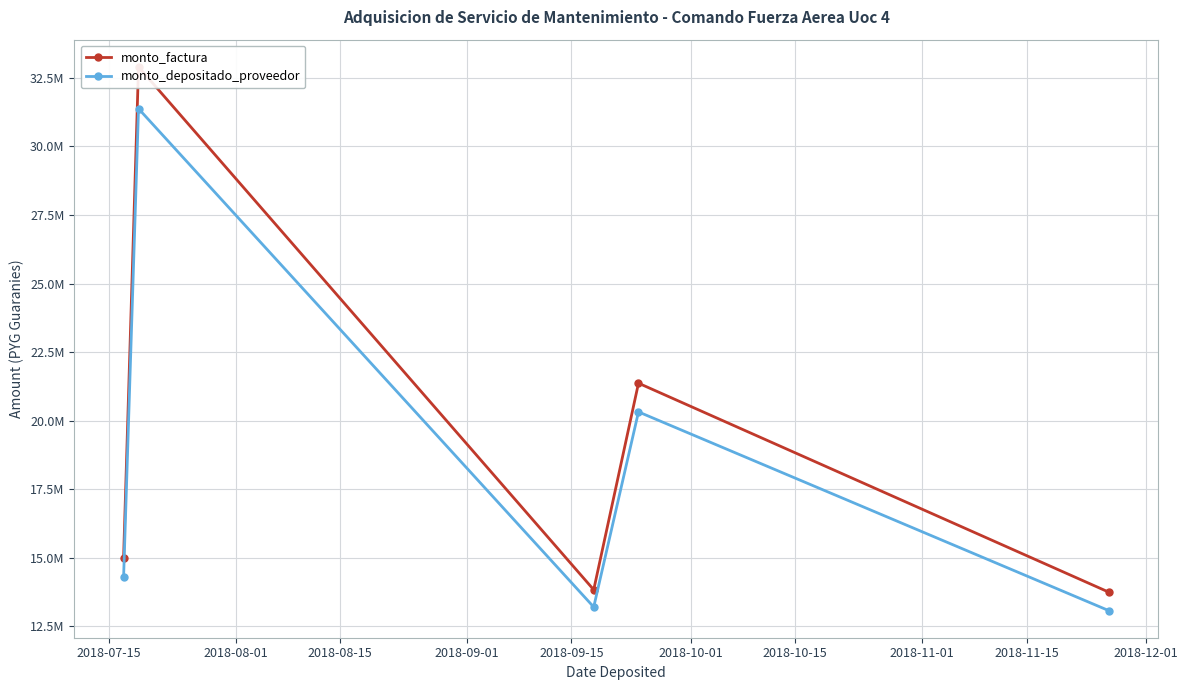

What is the approximate value of monto_factura at 2018-09-15?

13744500